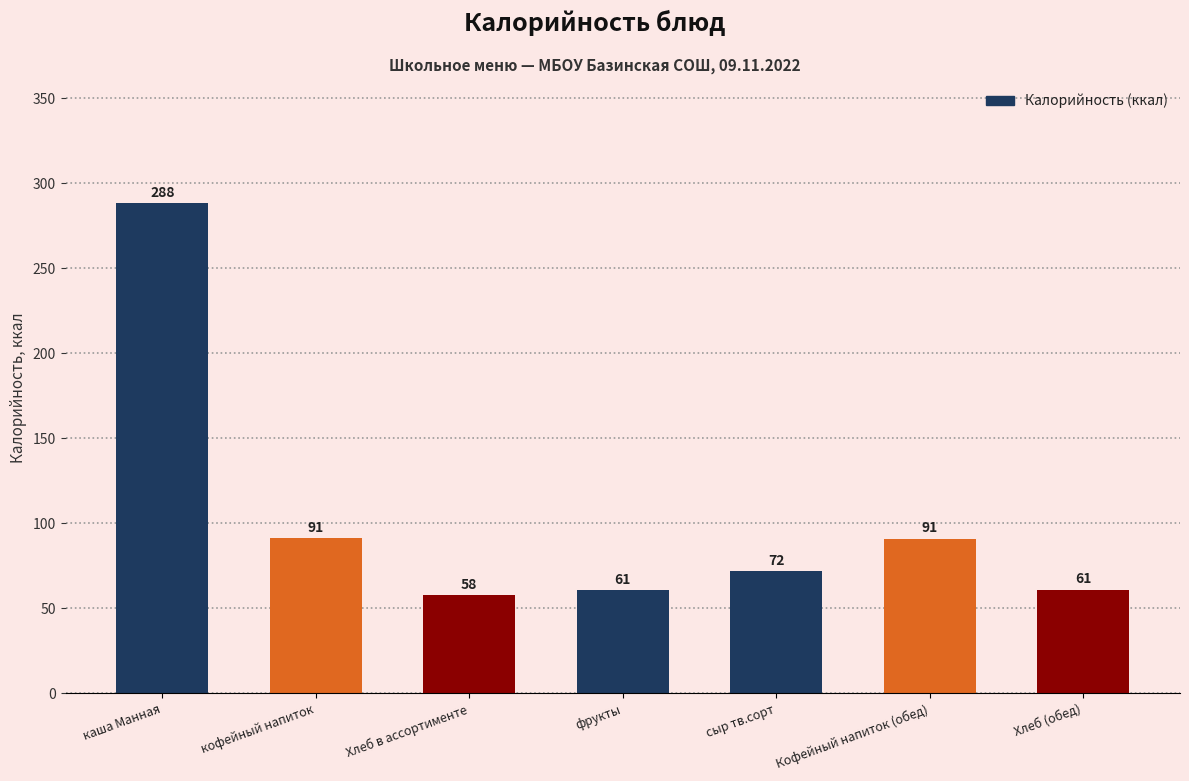

What is the change in value from каша Манная to Хлеб в ассортименте?

-230.1